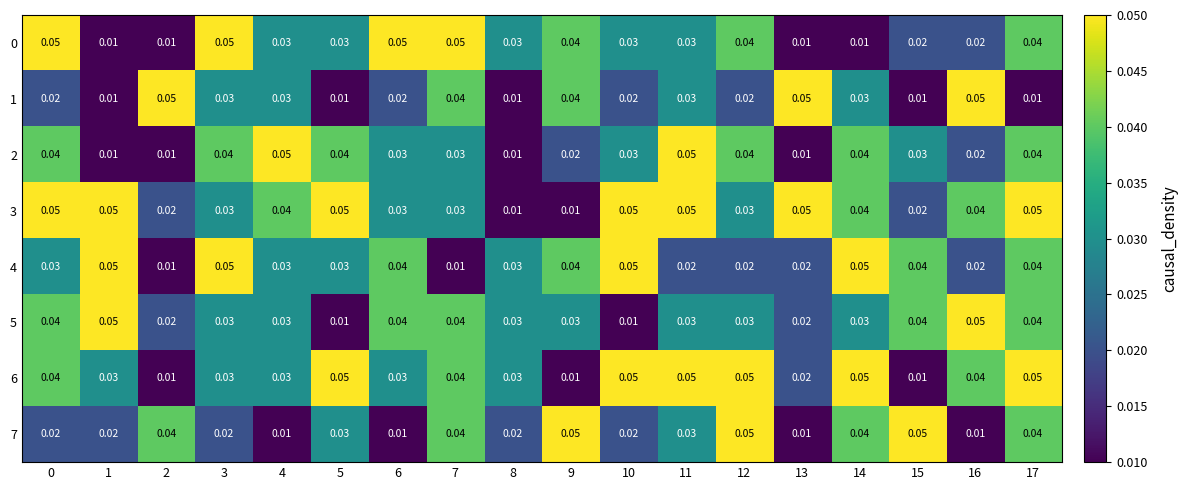

How many distinct data groups are displayed?

8